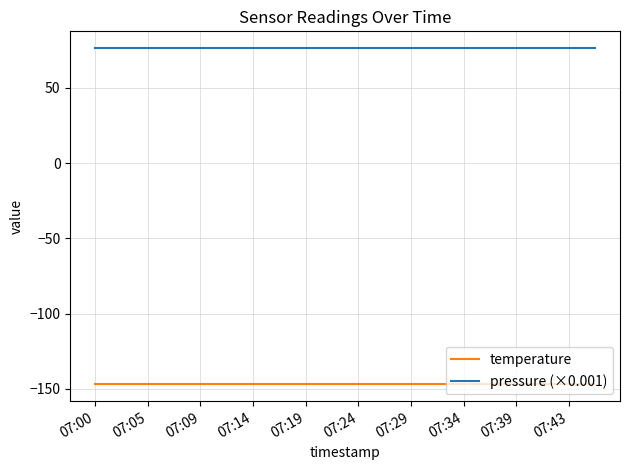

How many lines are shown in the chart?

2